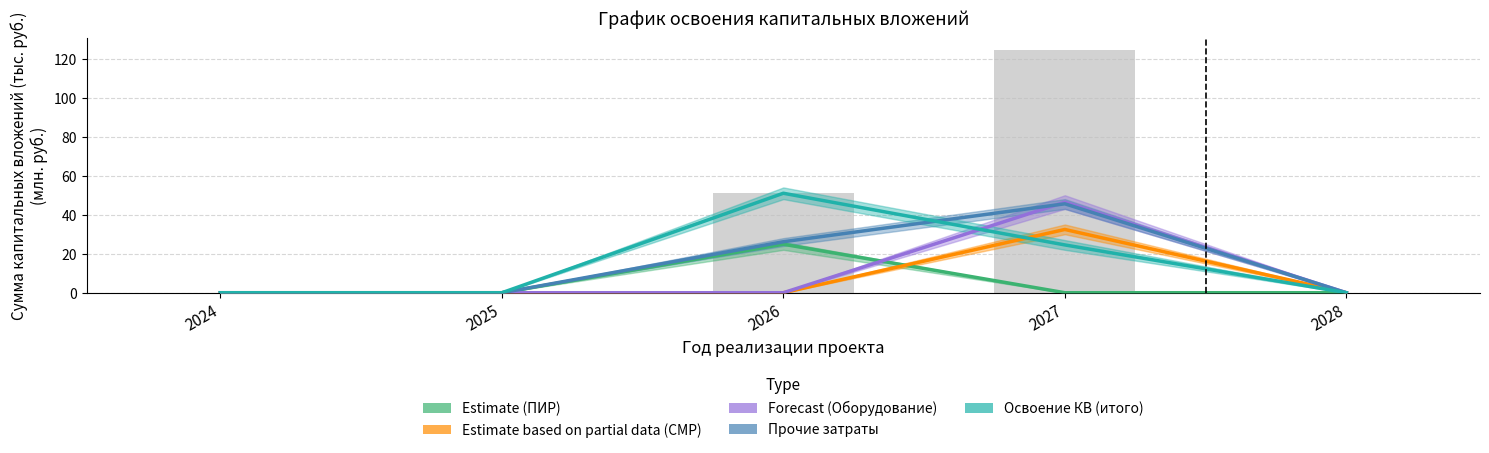

List the labels in order of Оборудование value, smallest first.

2024, 2025, 2026, 2028, 2027